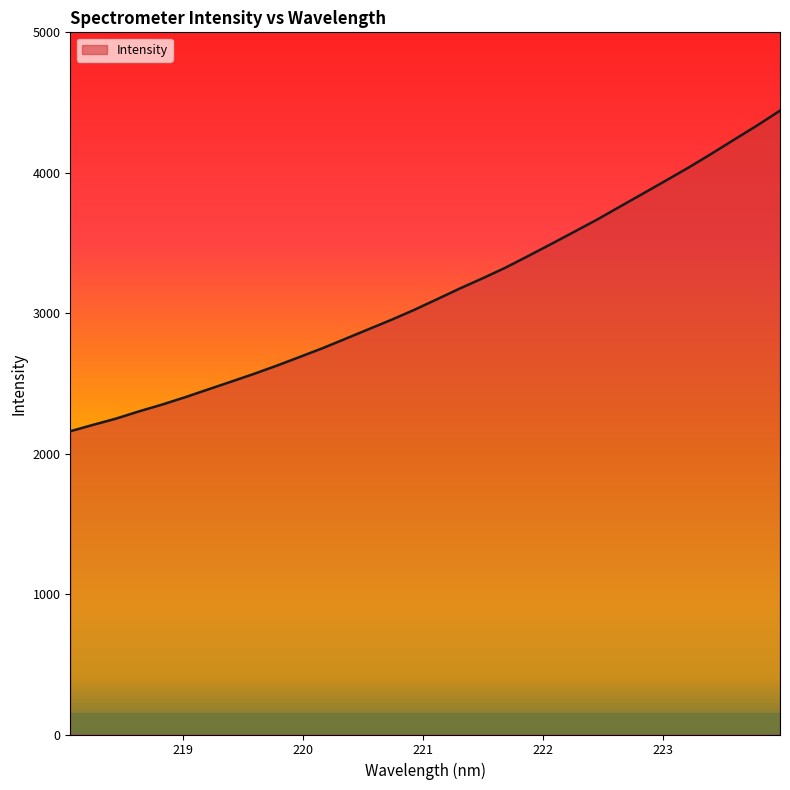

What is the maximum value shown in the chart?

4442.3